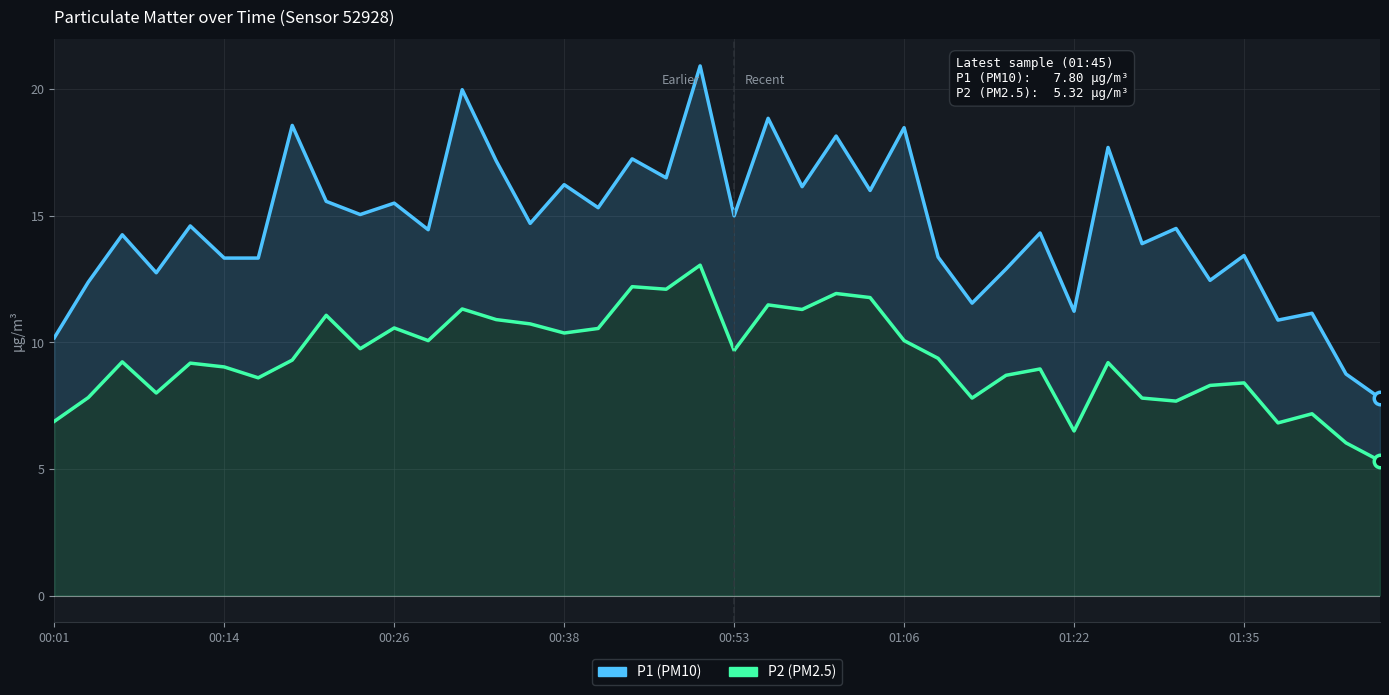

At which category is the sum across all series the highest?

19